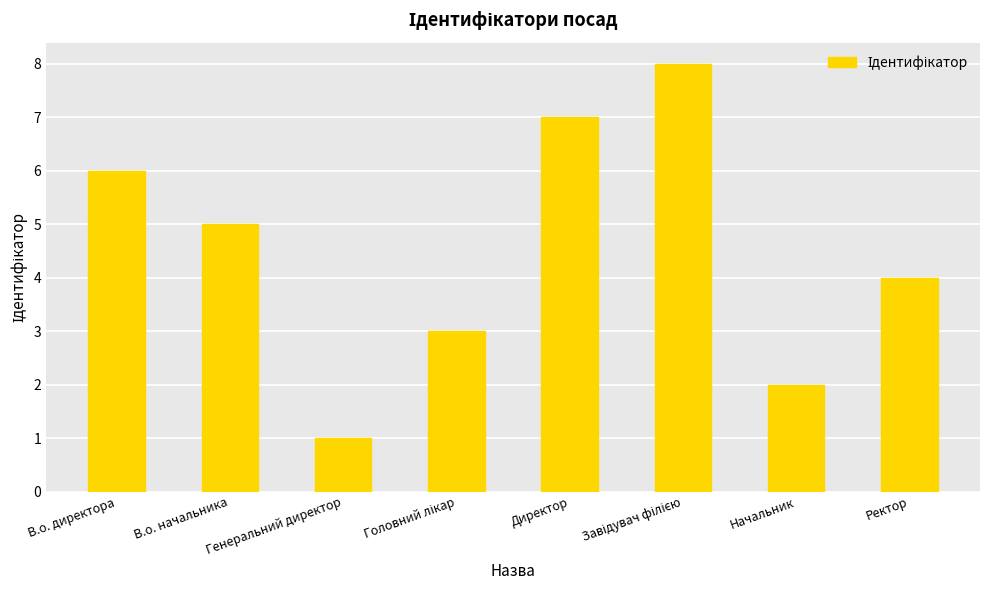

What position from the left is Начальник?

7